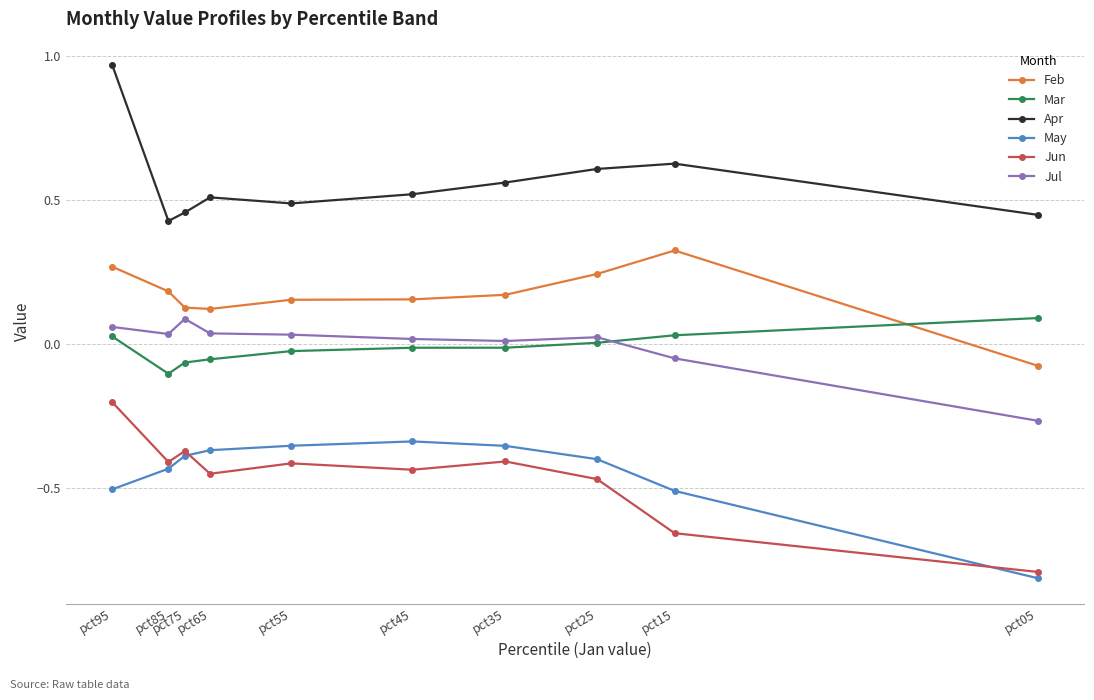

How many categories are shown in the chart?

10